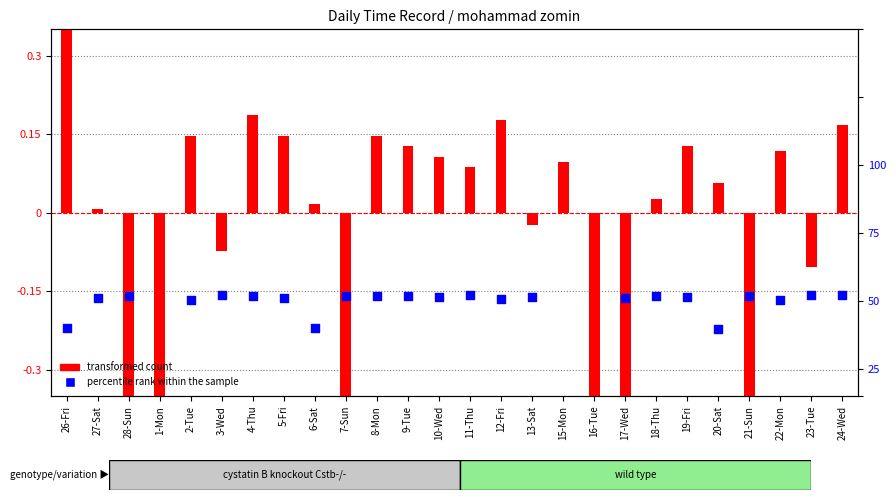

Which series contains the highest Y value?

transformed count